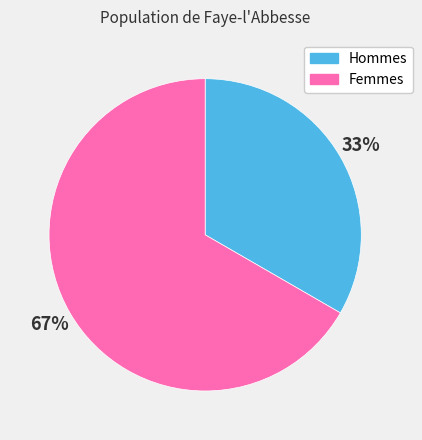

What percentage is the Hommes slice, to the nearest percent?

33%